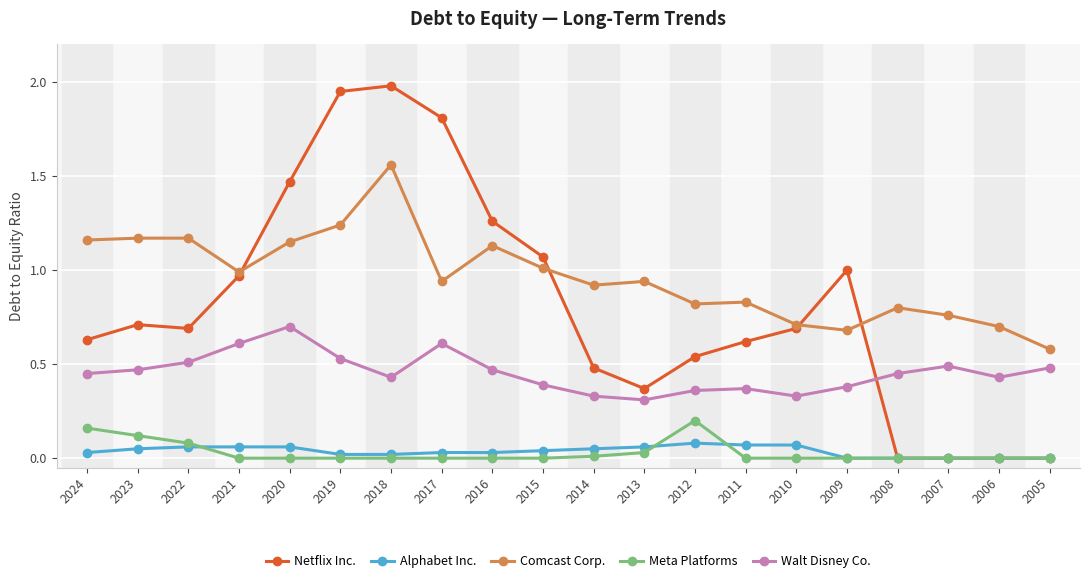

Which series changed the most between 2024 and 2005?

Netflix Inc.